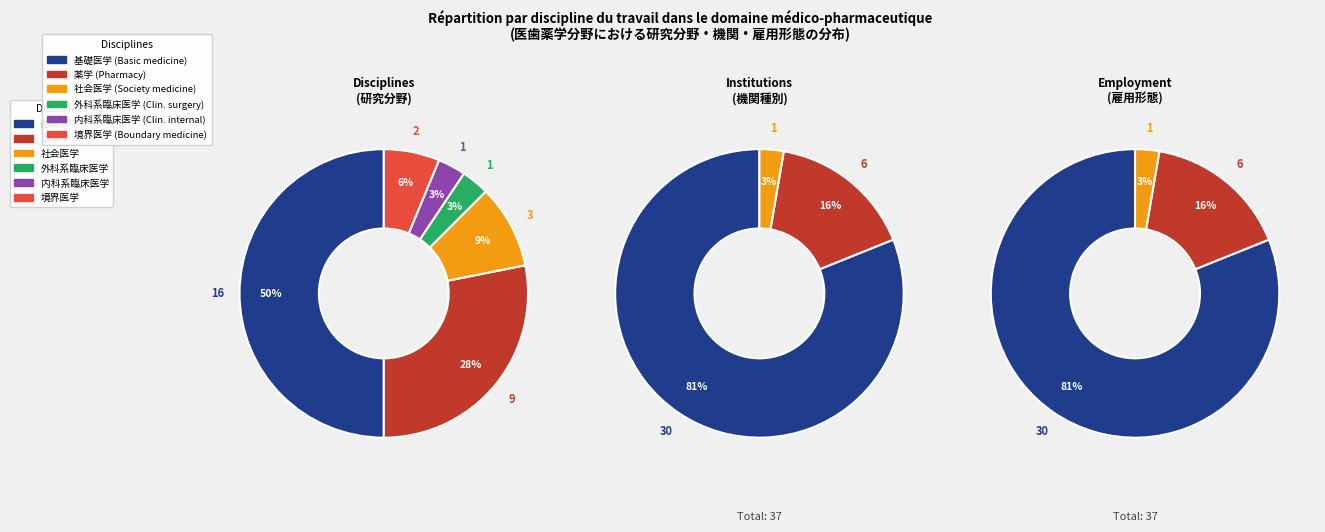

Does 薬学
(Pharmacy) represent more than half of the total?

No